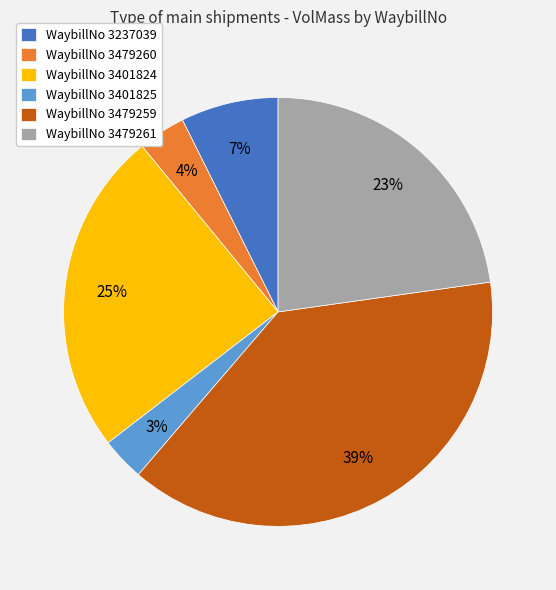

Which has a higher value, WaybillNo 3479260 or WaybillNo 3479259?

WaybillNo 3479259